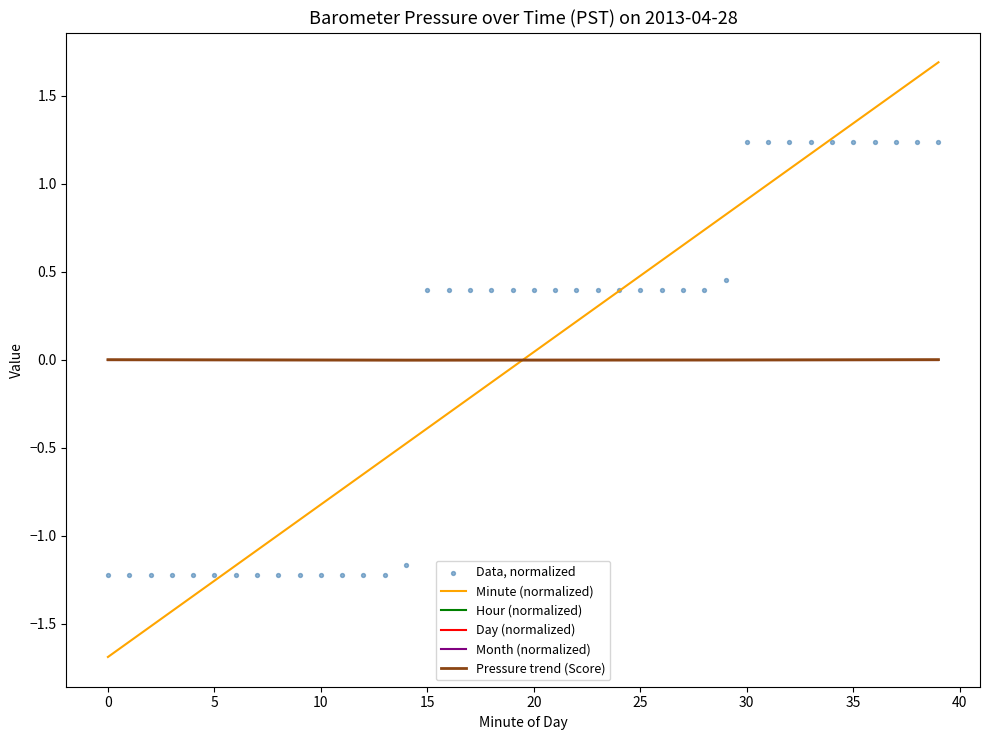

Which series contains the lowest Y value?

Minute (normalized)